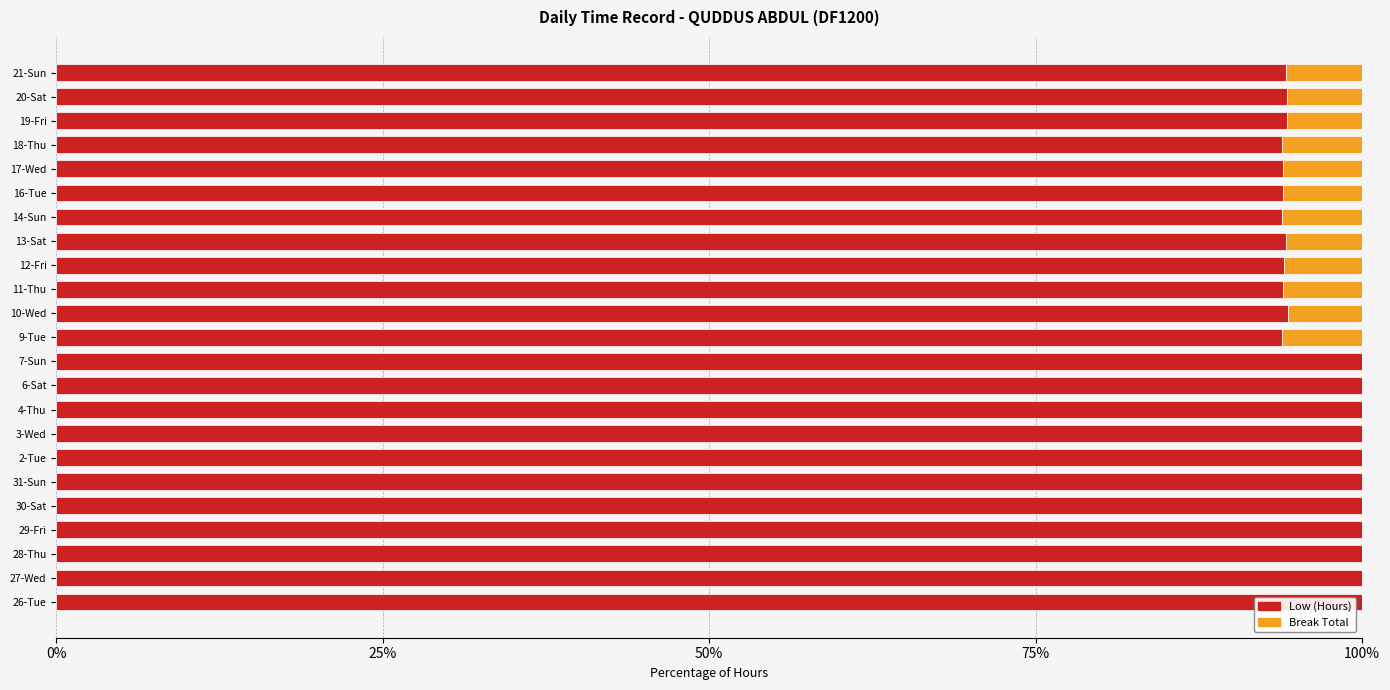

Is it true that Low (Hours) equals 94.2 at 21-Sun?

True